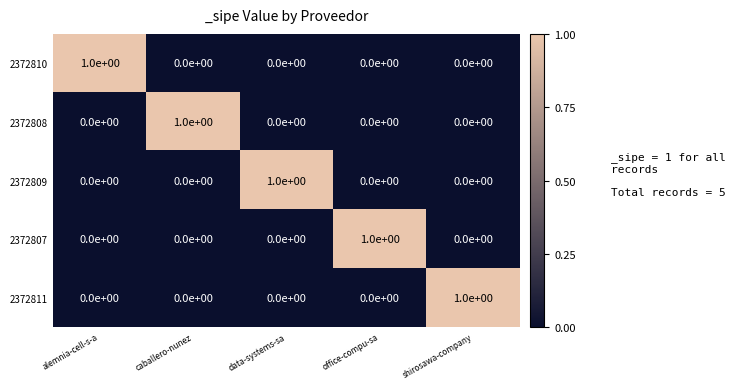

Count the 2372811 values in the range 0 to 1.

5